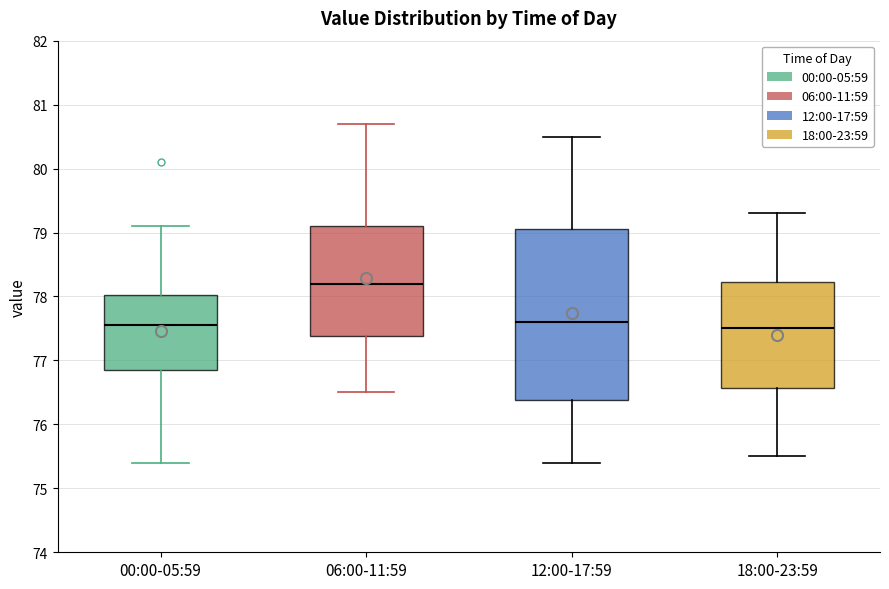

Where does the lower whisker of the box for 06:00-11:59 end on the y-axis? The values are not printed on the chart, so give them approximately, as read against the axis.

76.5